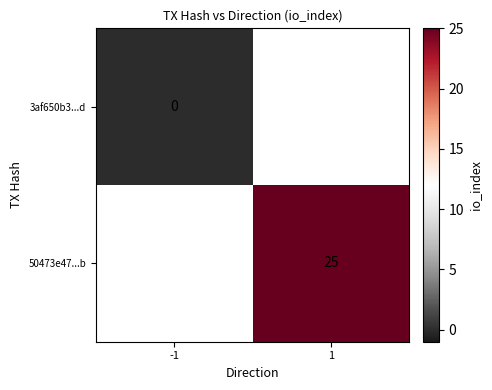

True or false: 50473e47...b has a value of 25 at 1.

True